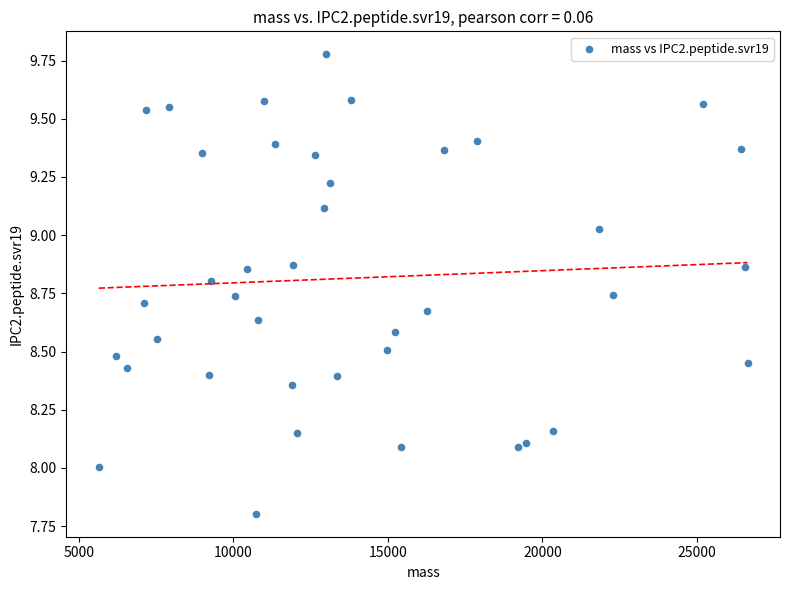

What is the range of Y values (max minus min)?

2.0